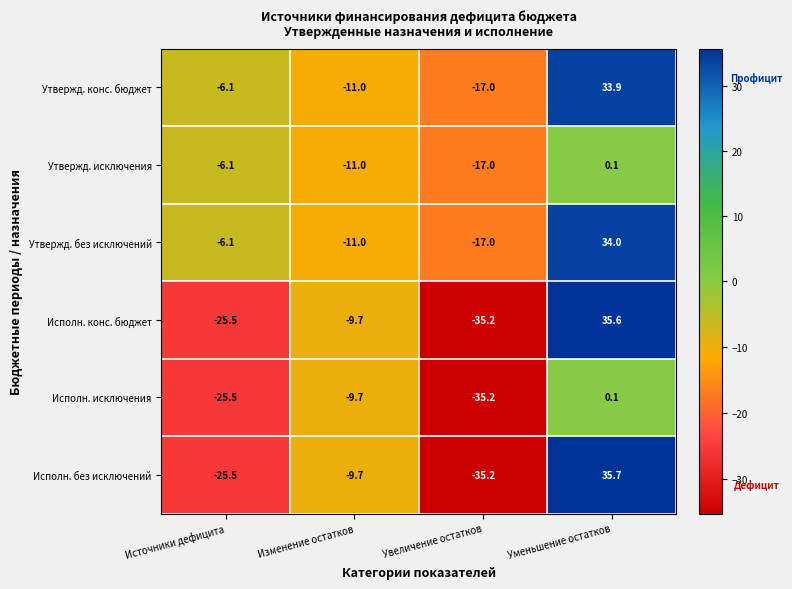

Reading left to right, list all the values displayed in this chart.

Утвержд. конс. бюджет: -6.1	-11.0	-17.0	33.9
Утвержд. исключения: -6.1	-11.0	-17.0	0.1
Утвержд. без исключений: -6.1	-11.0	-17.0	34.0
Исполн. конс. бюджет: -25.5	-9.7	-35.2	35.6
Исполн. исключения: -25.5	-9.7	-35.2	0.1
Исполн. без исключений: -25.5	-9.7	-35.2	35.7